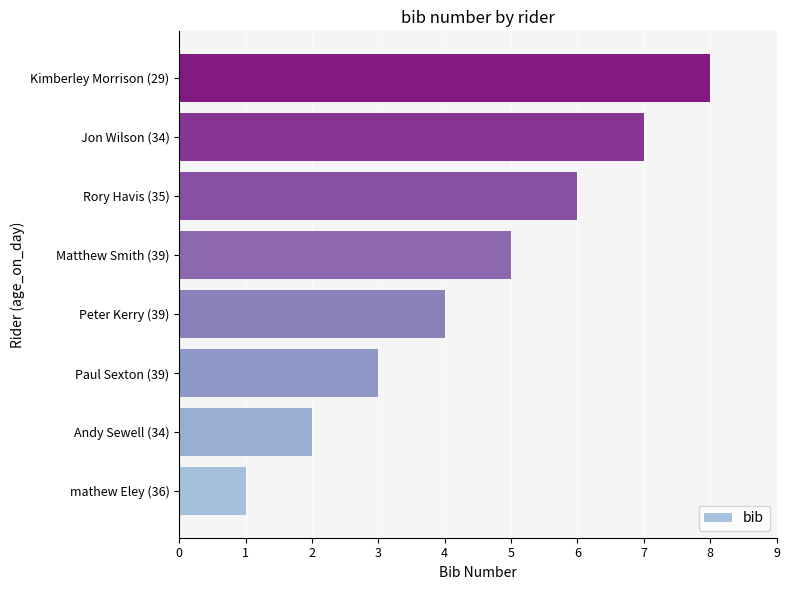

What is the sum of all values?

36